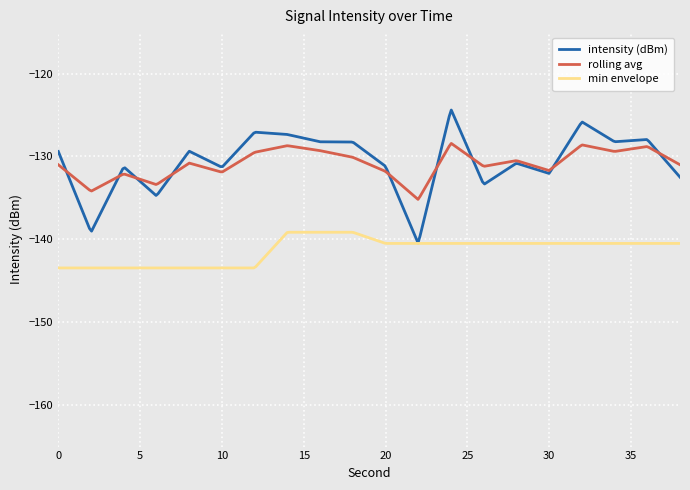

Which series has the widest spread of values?

intensity (dBm)